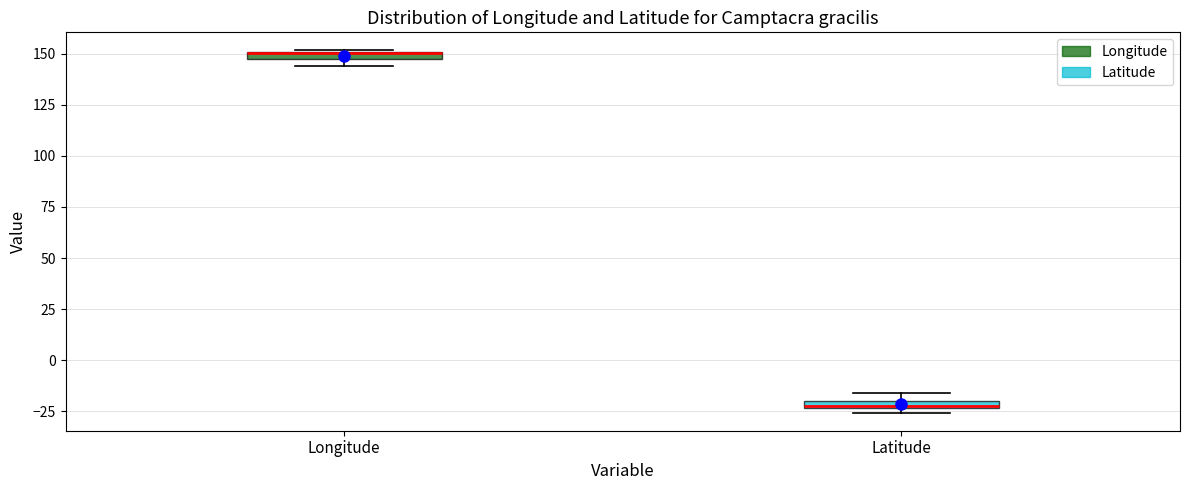

Where is the lower edge of the box for Longitude on the y-axis? The values are not printed on the chart, so give them approximately, as read against the axis.

145